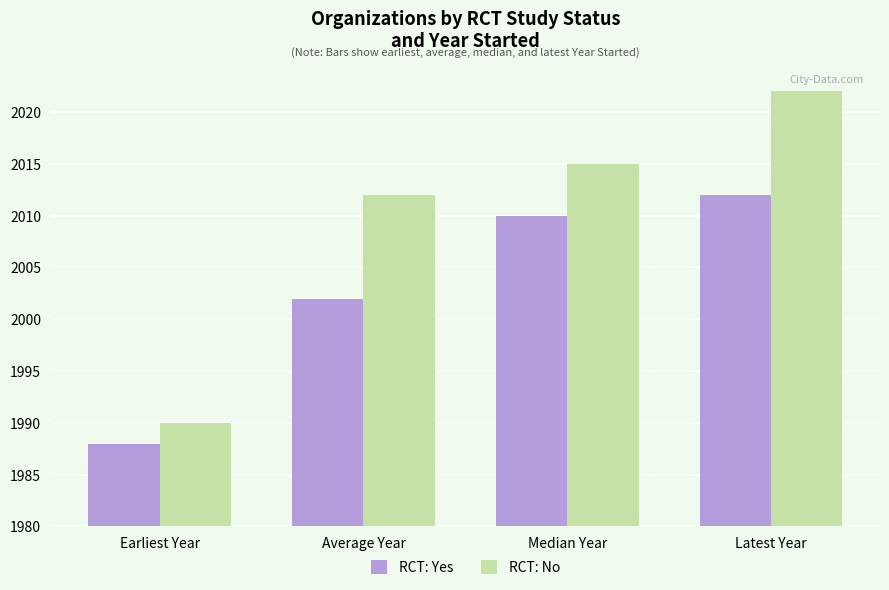

Reading right to left, extract all data points from this chart.

RCT: Yes: Latest Year=32	Median Year=30	Average Year=22	Earliest Year=8
RCT: No: Latest Year=42	Median Year=35	Average Year=32	Earliest Year=10